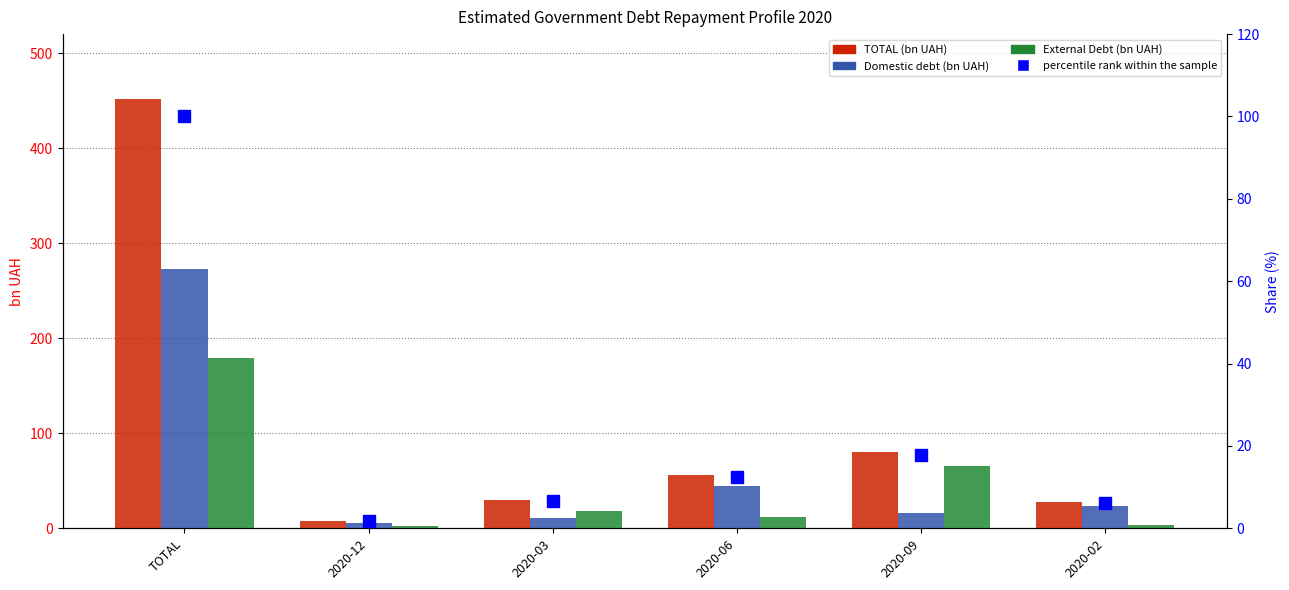

What is the sum of the TOTAL values at 2020-12 and 2020-09?

88.7